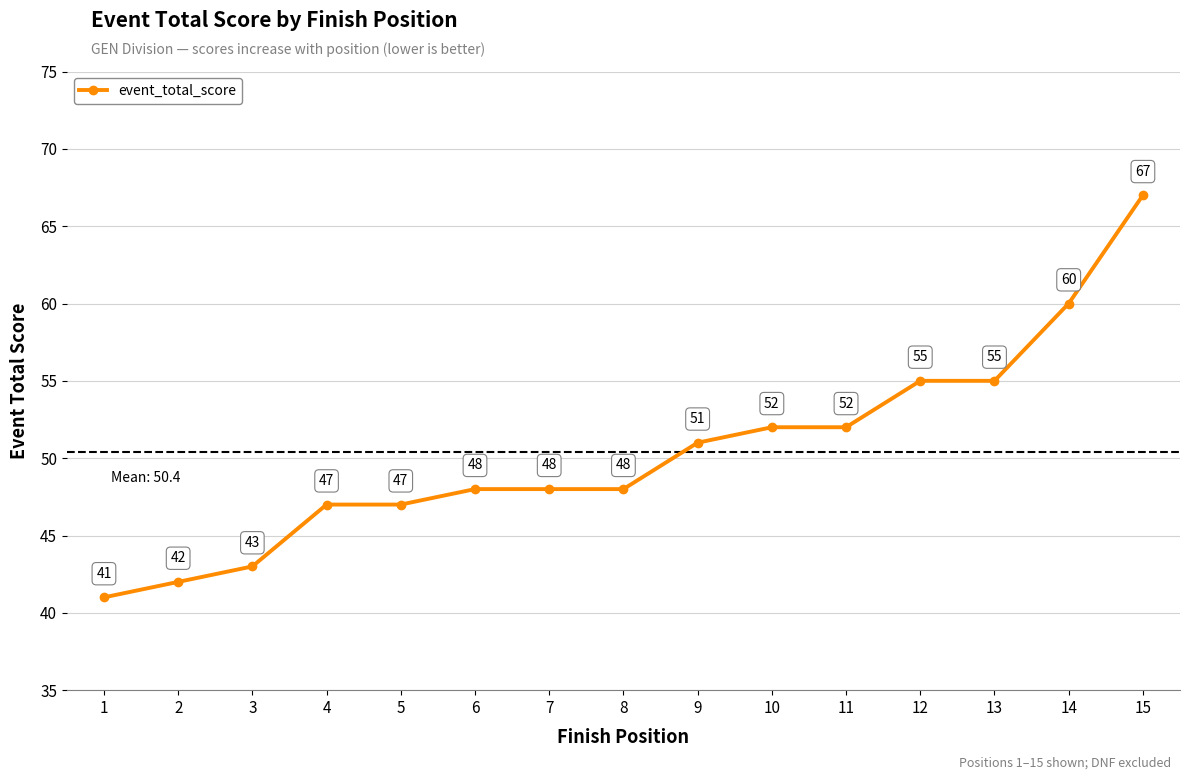

Reading left to right, extract all data points from this chart.

41	42	43	47	47	48	48	48	51	52	52	55	55	60	67